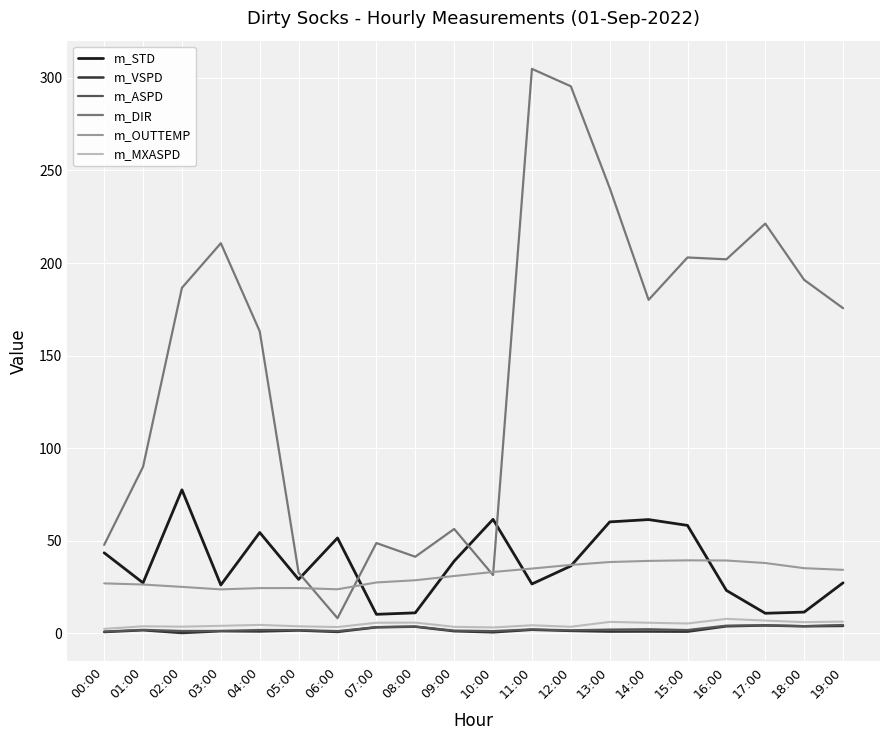

What is the highest value of the m_MXASPD series?

7.7